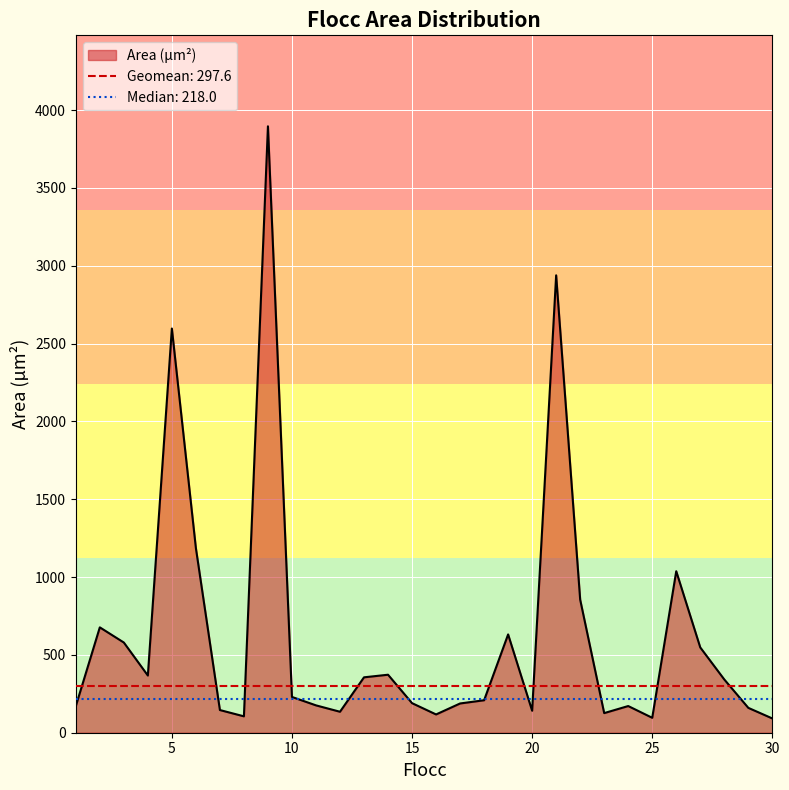

Approximately how many times larger is the value at 22 compared to 3?

1.5